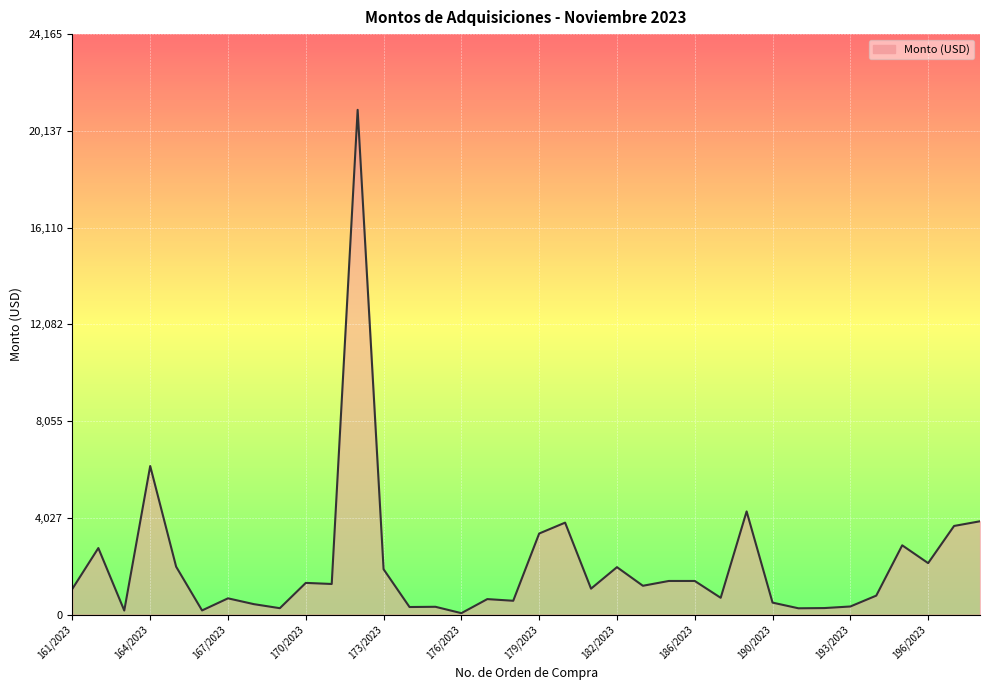

What is the difference between the maximum and minimum values?

20952.8